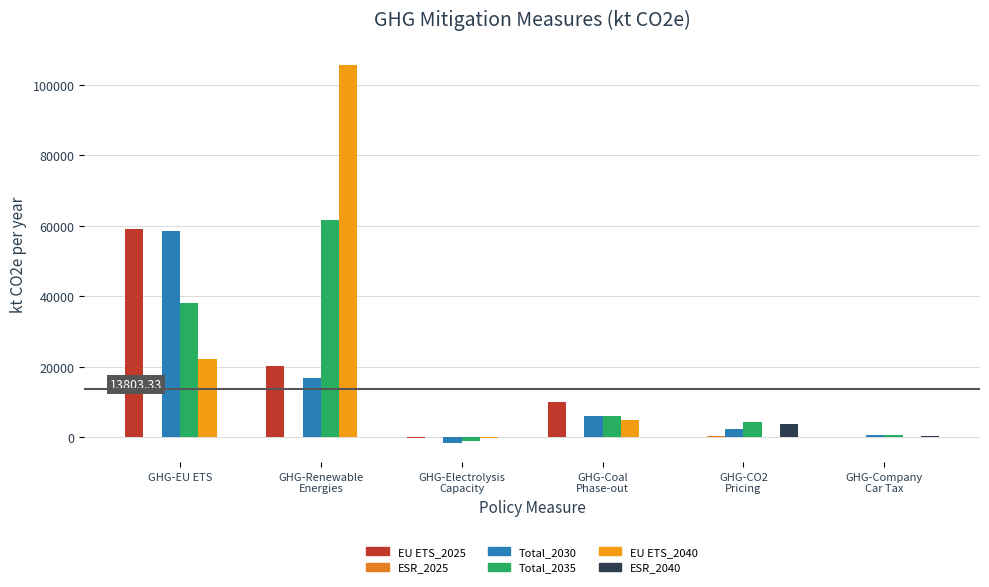

True or false: Total_2035 has a value of 38060.0 at GHG-EU ETS.

True